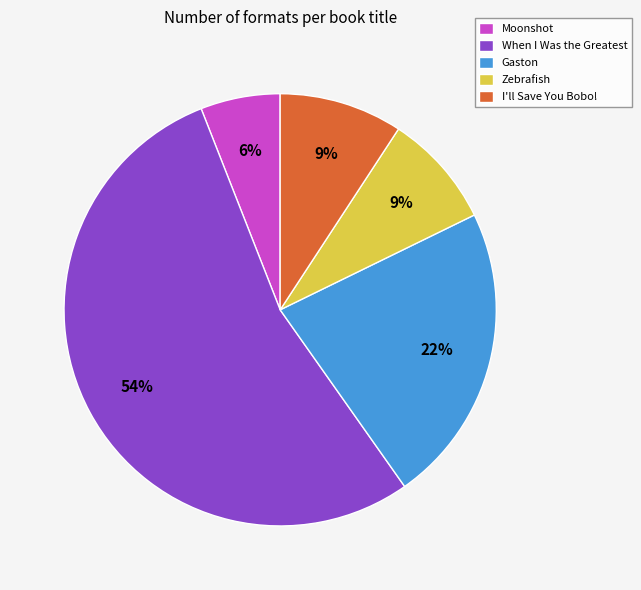

Which category has the smallest portion of the pie?

Moonshot